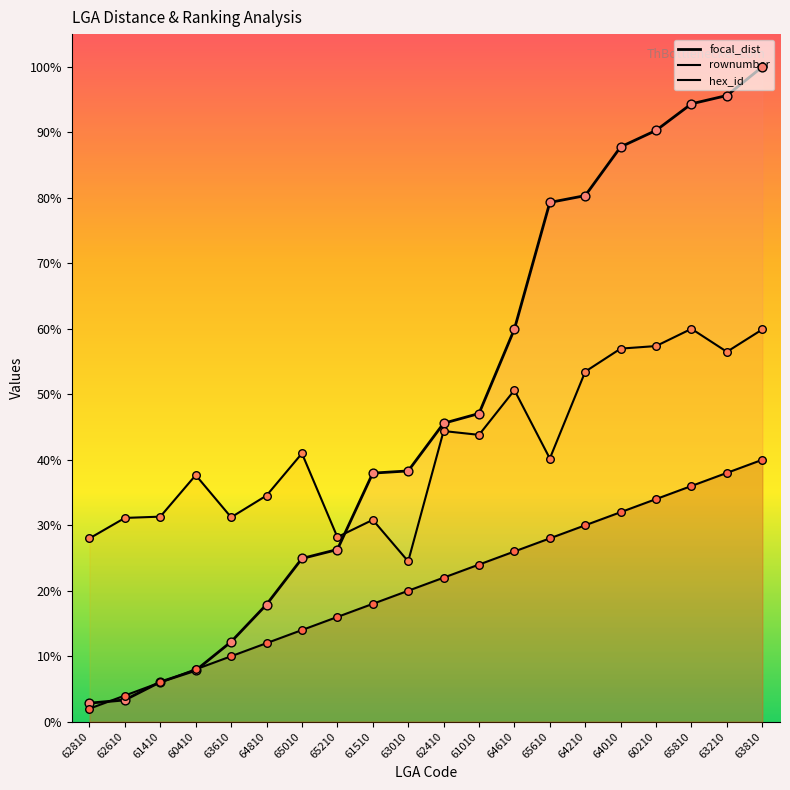

What are all the series names shown in the legend?

focal_dist, rownumber, hex_id